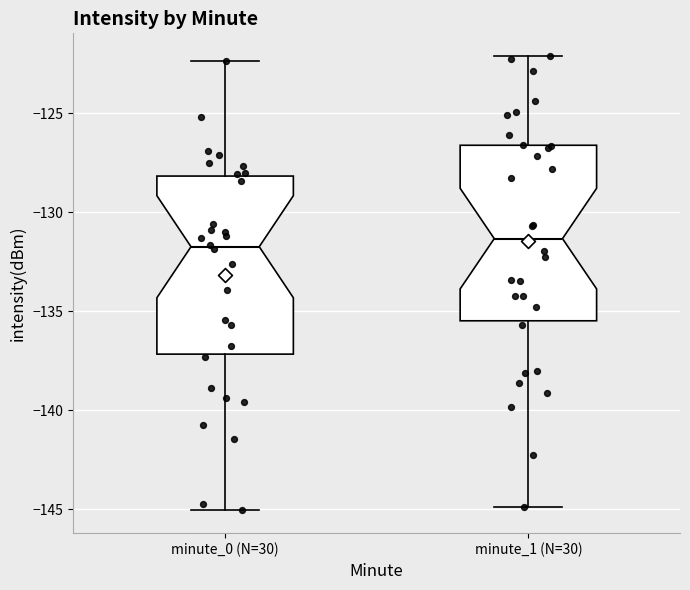

Reading left to right, read every box against the y-axis: the position of its median line, the range the box covers, and the ends of its whiskers. The values are not printed on the chart, so give them approximately, as read against the axis.

minute_0 (N=30): median -131.5, box -137.0 to -128.0, whiskers -145.0 to -122.5
minute_1 (N=30): median -131.5, box -135.5 to -126.5, whiskers -145.0 to -122.0